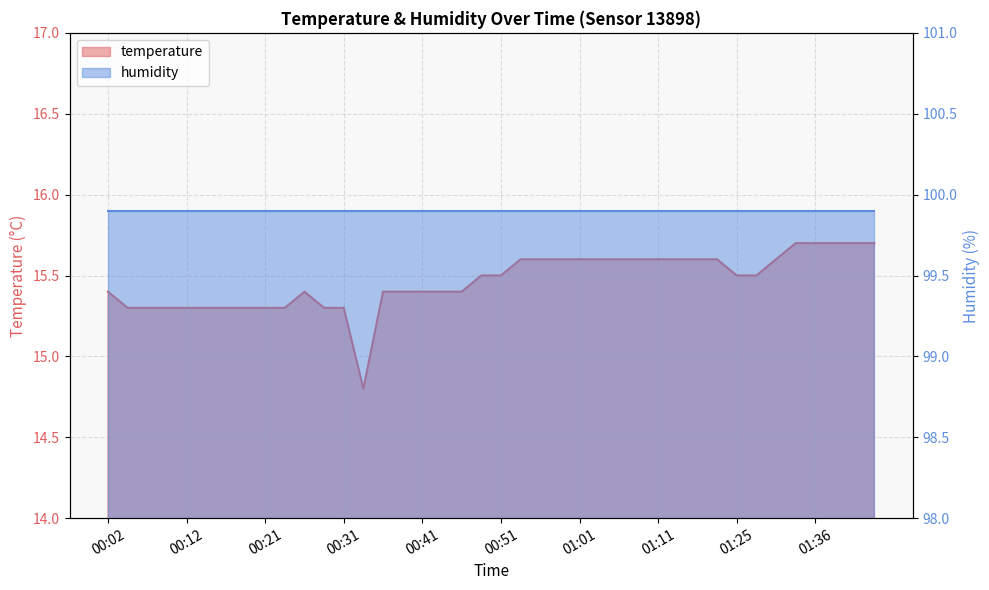

List the labels in order of value, smallest first.

00:34, 00:04, 00:07, 00:09, 00:12, 00:14, 00:17, 00:19, 00:21, 00:24, 00:29, 00:31, 00:02, 00:26, 00:36, 00:39, 00:41, 00:44, 00:46, 00:49, 00:51, 01:25, 01:28, 00:54, 00:56, 00:59, 01:01, 01:04, 01:06, 01:09, 01:11, 01:14, 01:16, 01:19, 01:30, 01:33, 01:36, 01:38, 01:41, 01:44